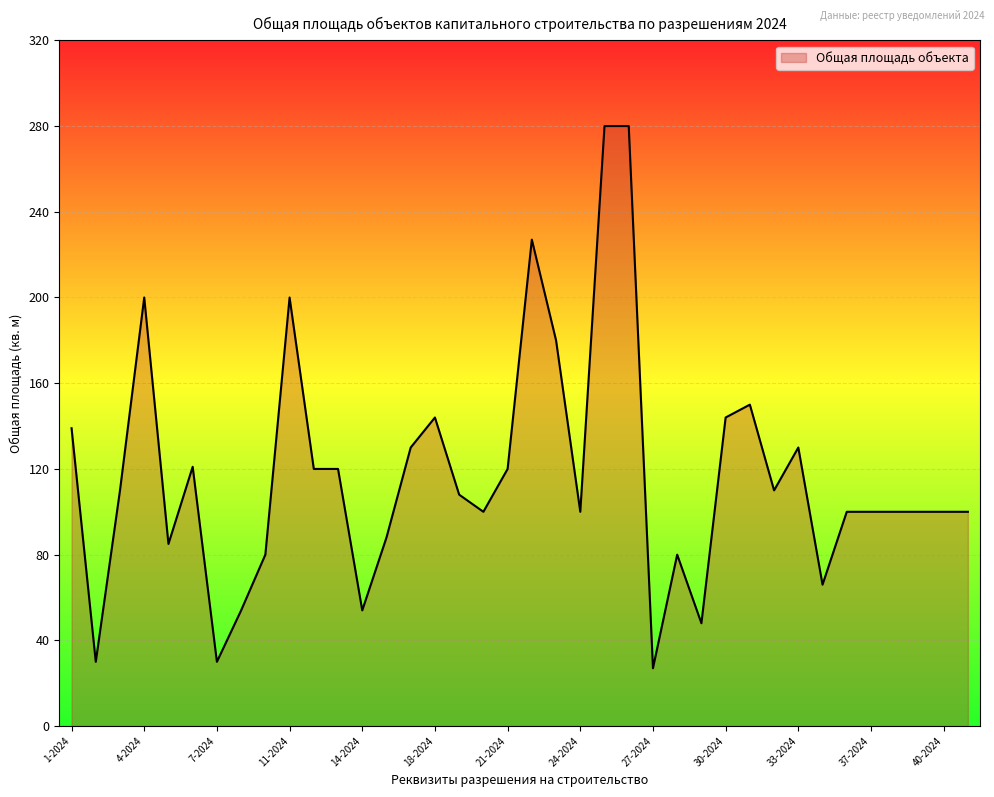

How many series are shown in this chart?

1